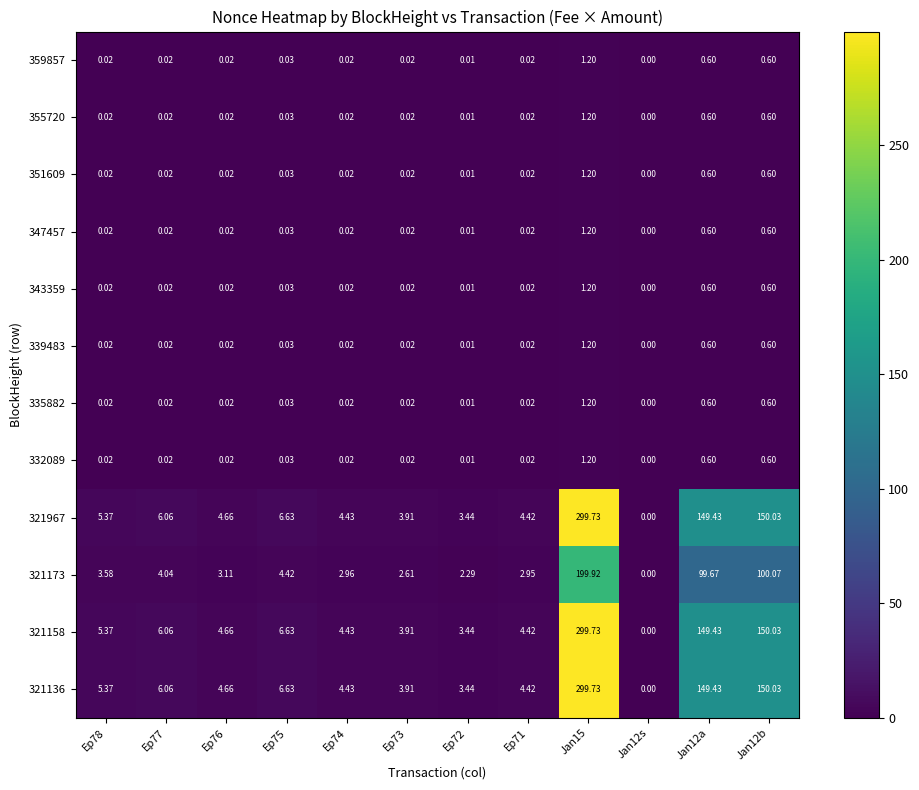

What is the difference between the highest and lowest values at Ep76?

4.6